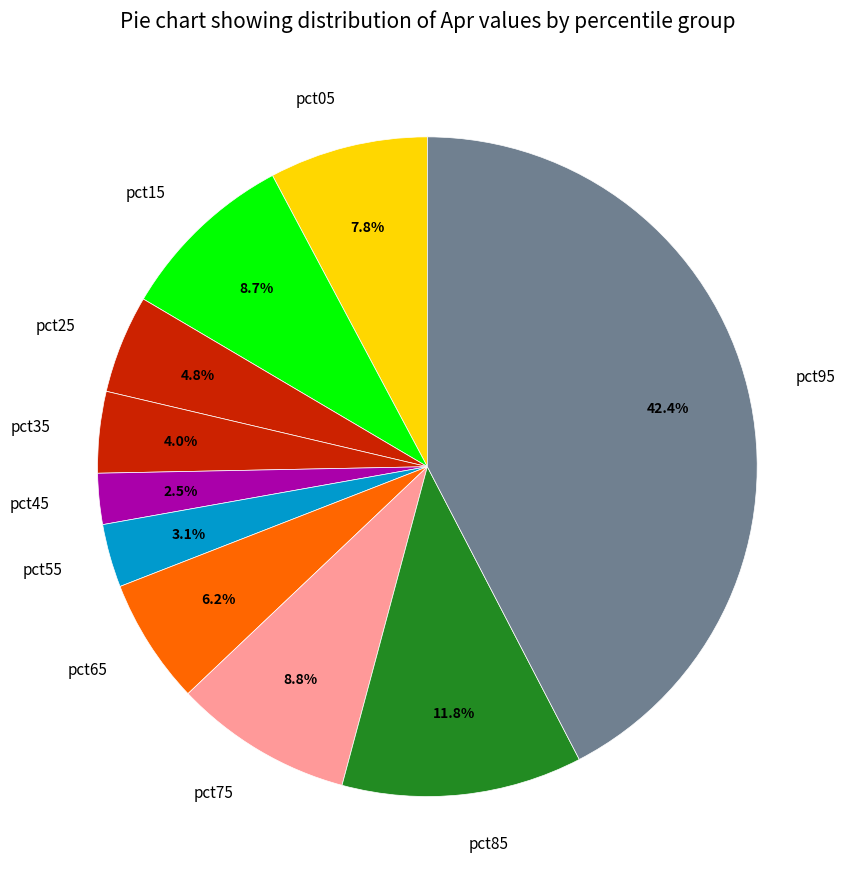

Is it true that pct65 is 6% of the pie?

True